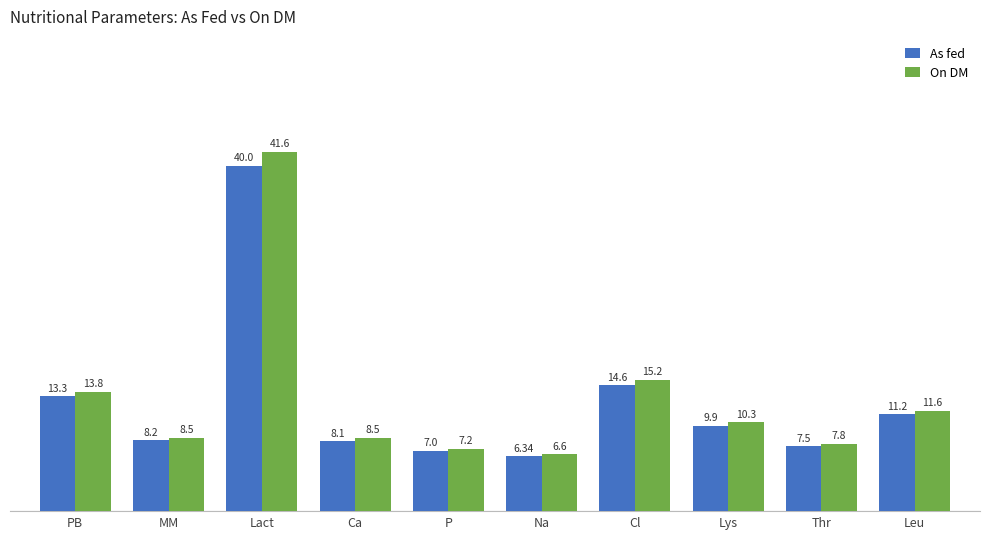

At which label is As fed closest to 23?

Cl